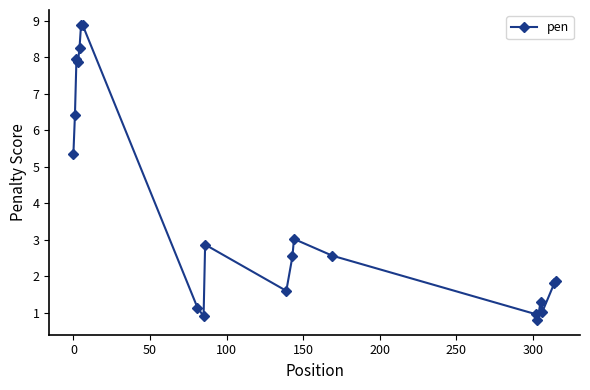

What is the greatest value displayed?

8.9